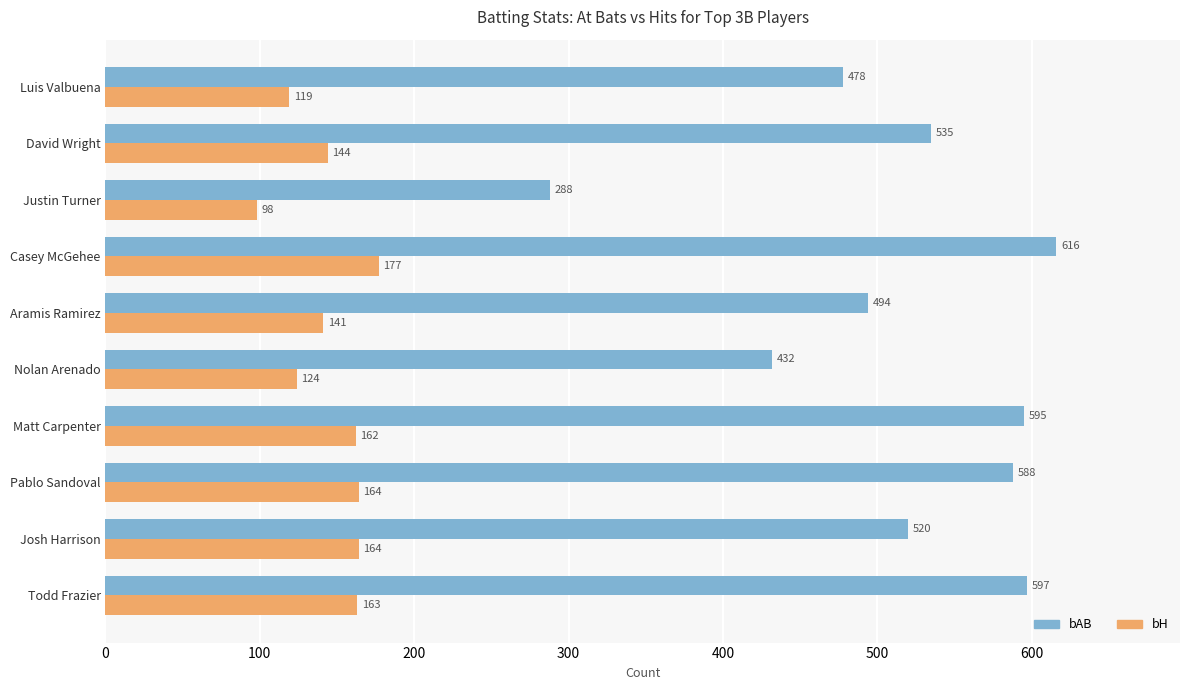

True or false: bAB has a value of 535 at David Wright.

True